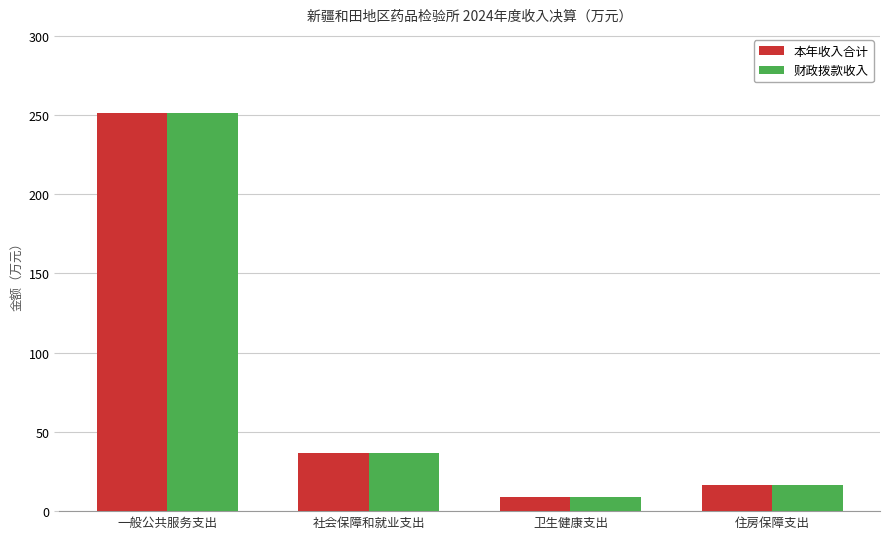

What is the value of the 本年收入合计 bar at the 4th from the left?

16.3